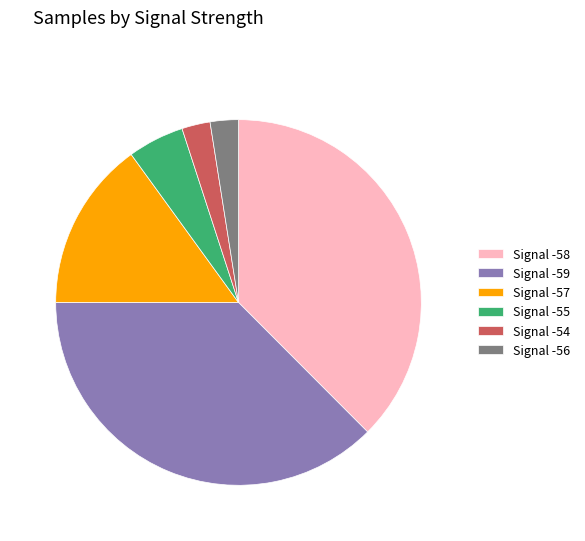

Is the sum of Signal -55 and Signal -54 greater than half?

No